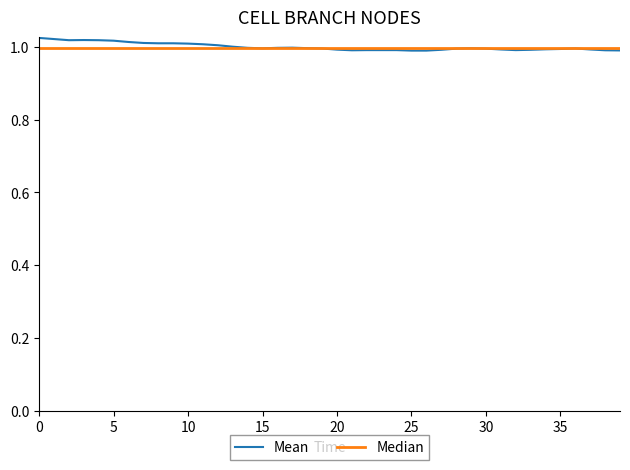

Which series has the widest spread of values?

Mean